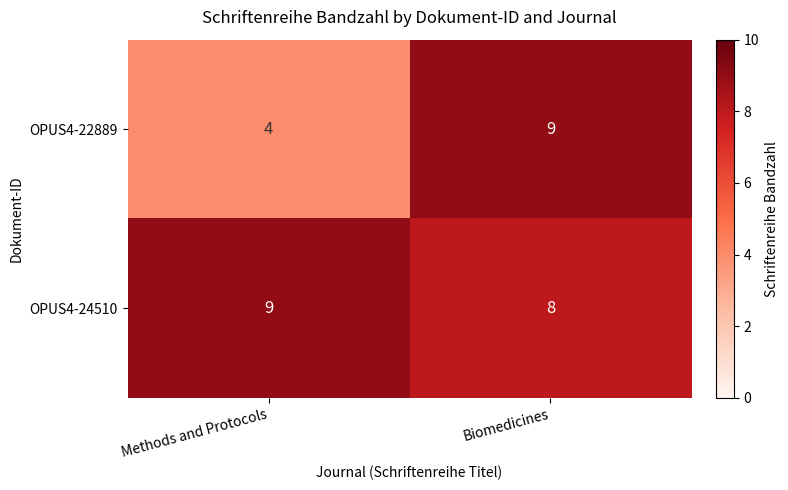

What is the sum of all OPUS4-24510 values?

17